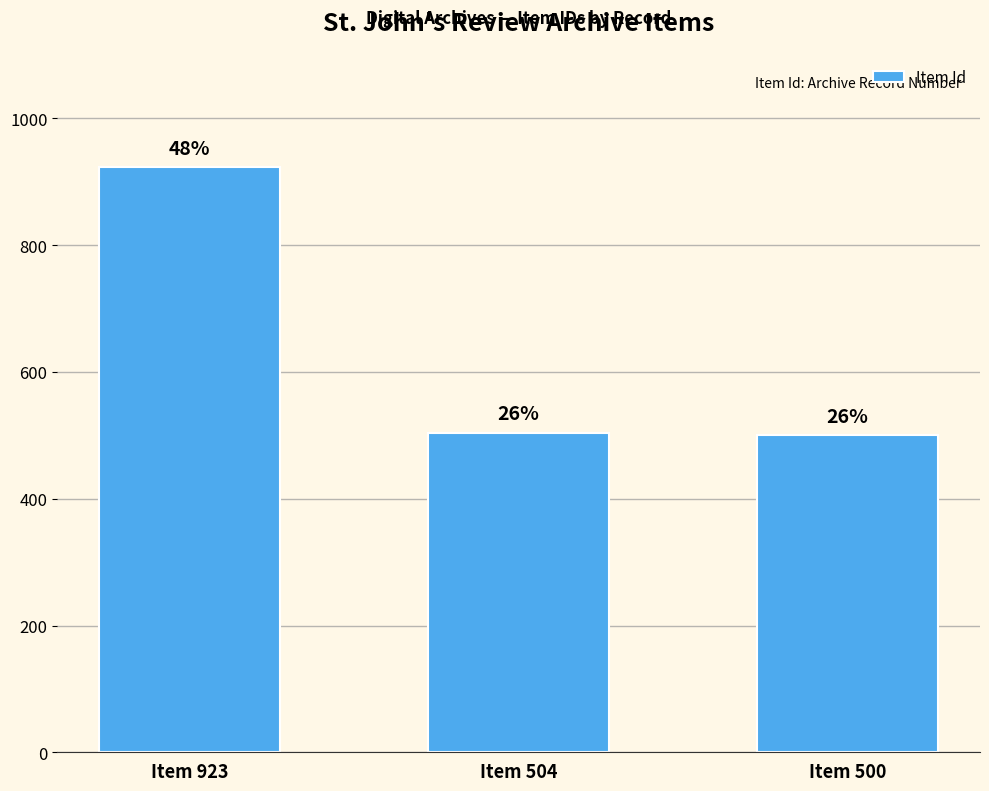

How many bars are there in total?

3